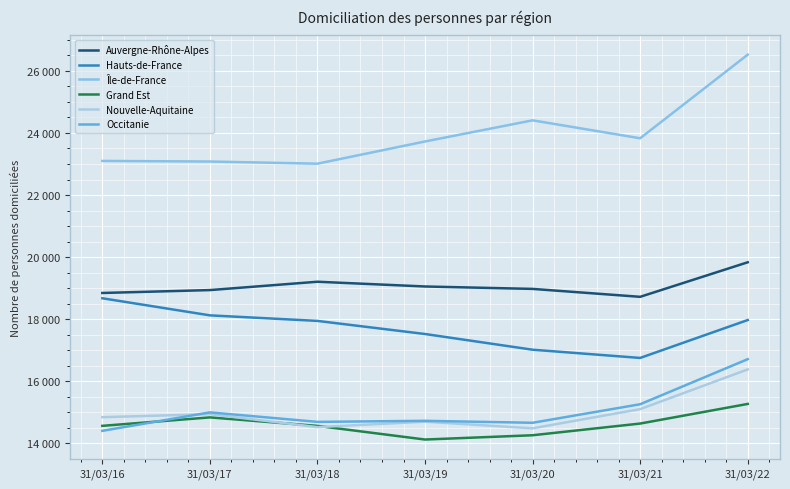

What is the smallest value displayed?

14123